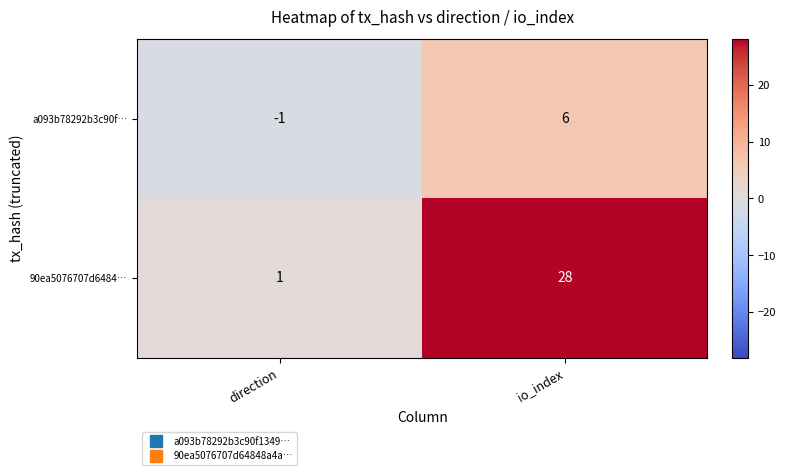

Where is 90ea5076707d6484… nearest to the value 14?

direction